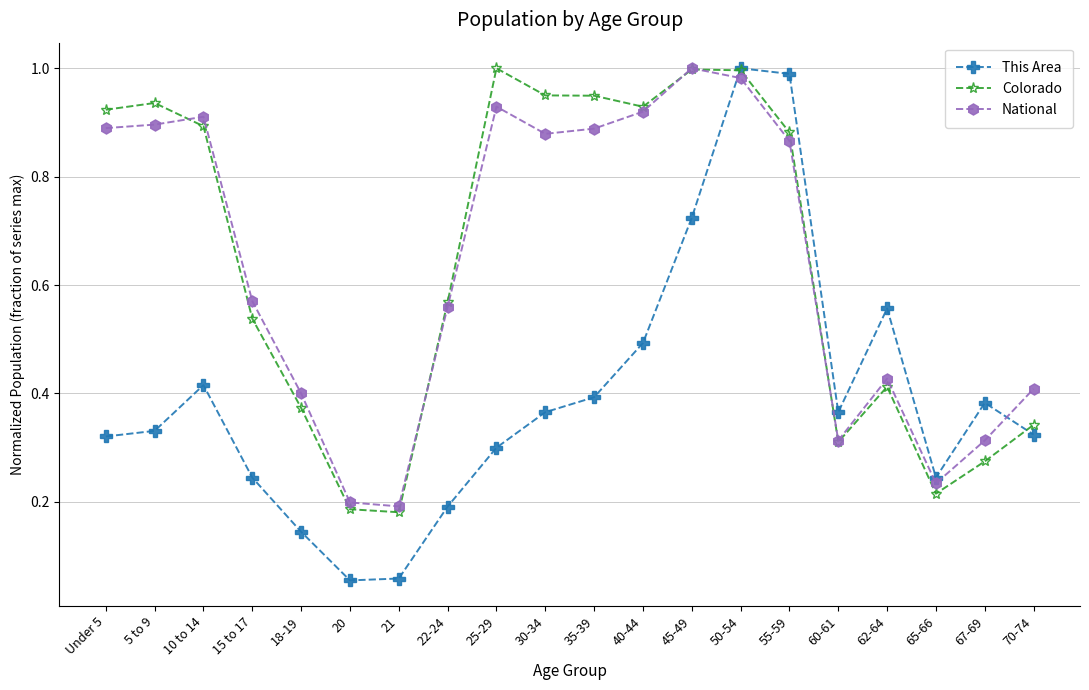

How many lines are shown in the chart?

3